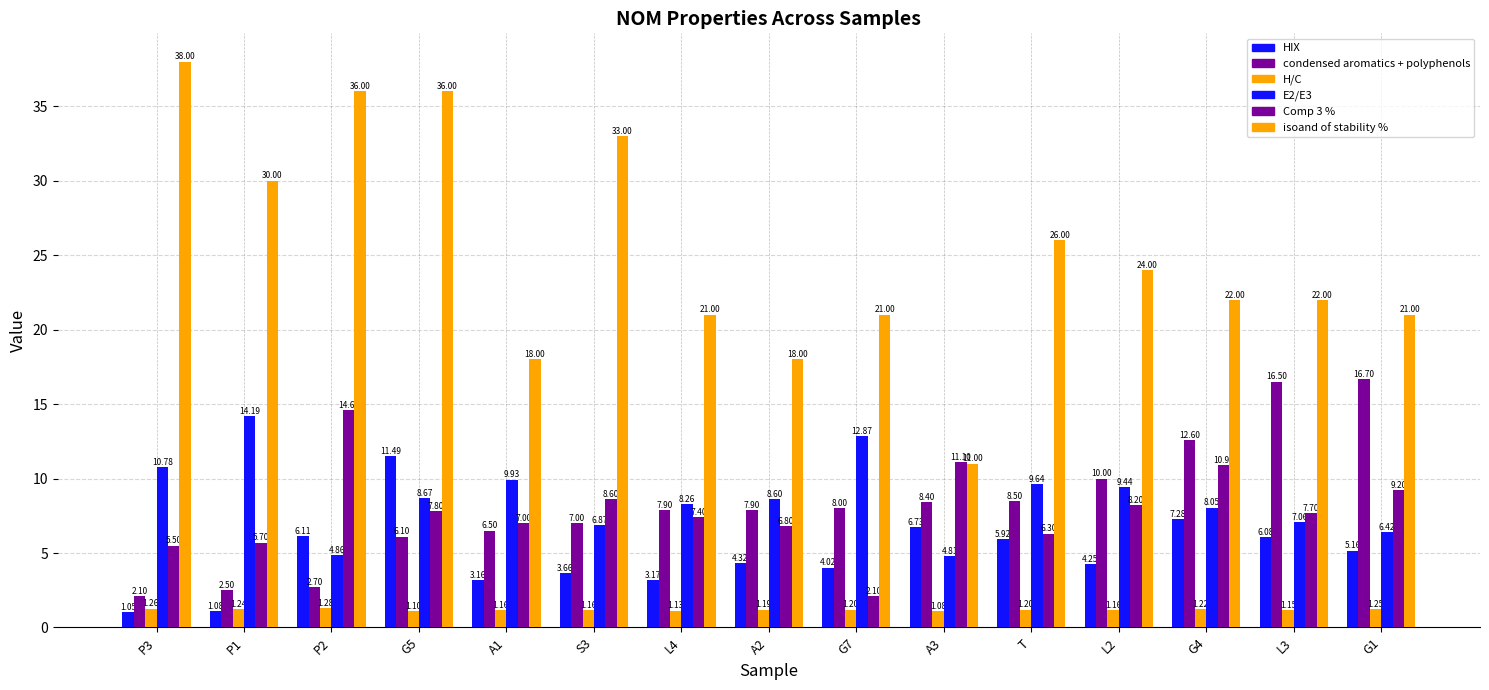

Count the number of data series in this chart.

6